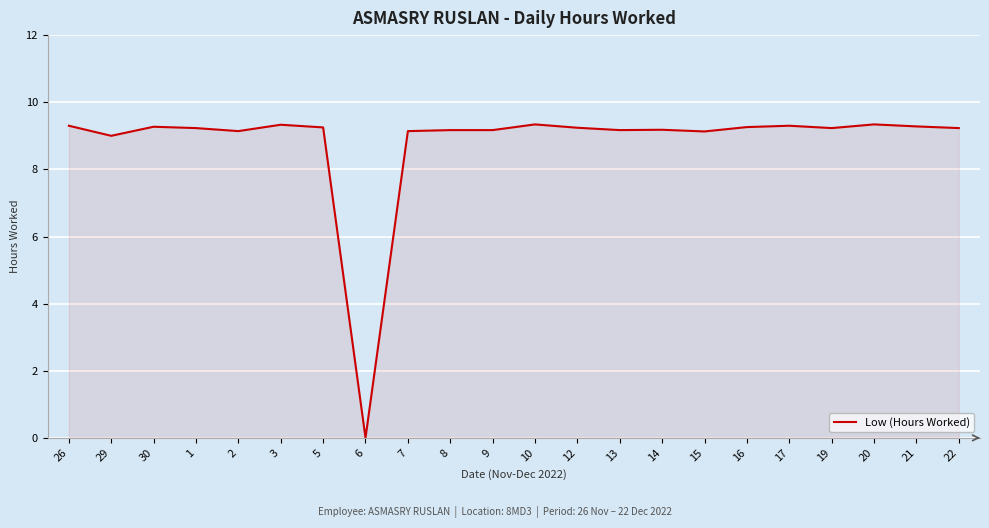

Which has a higher value, 6 or 30?

30